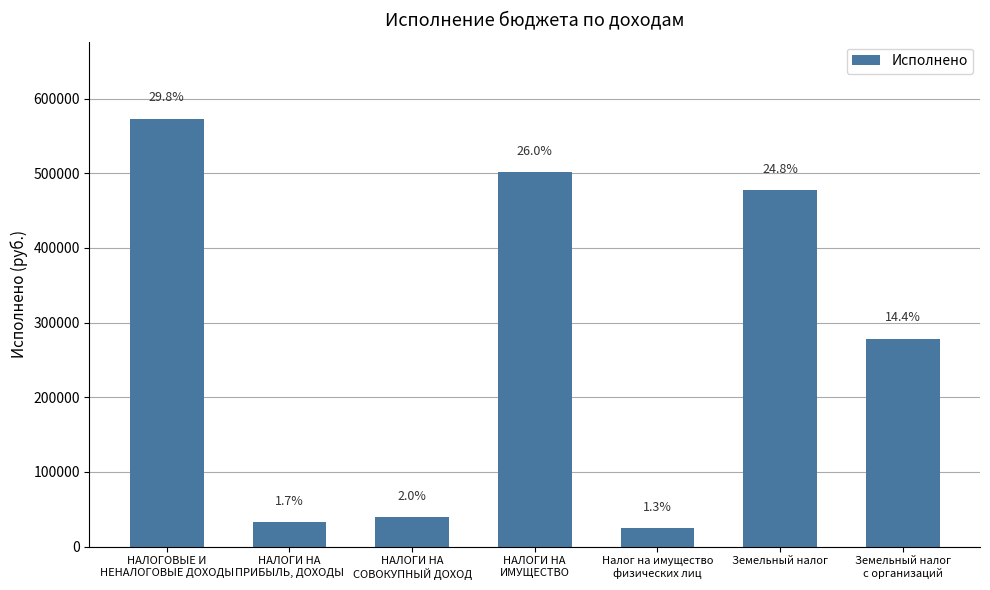

At which label does the data first exceed 278230?

НАЛОГОВЫЕ И
НЕНАЛОГОВЫЕ ДОХОДЫ